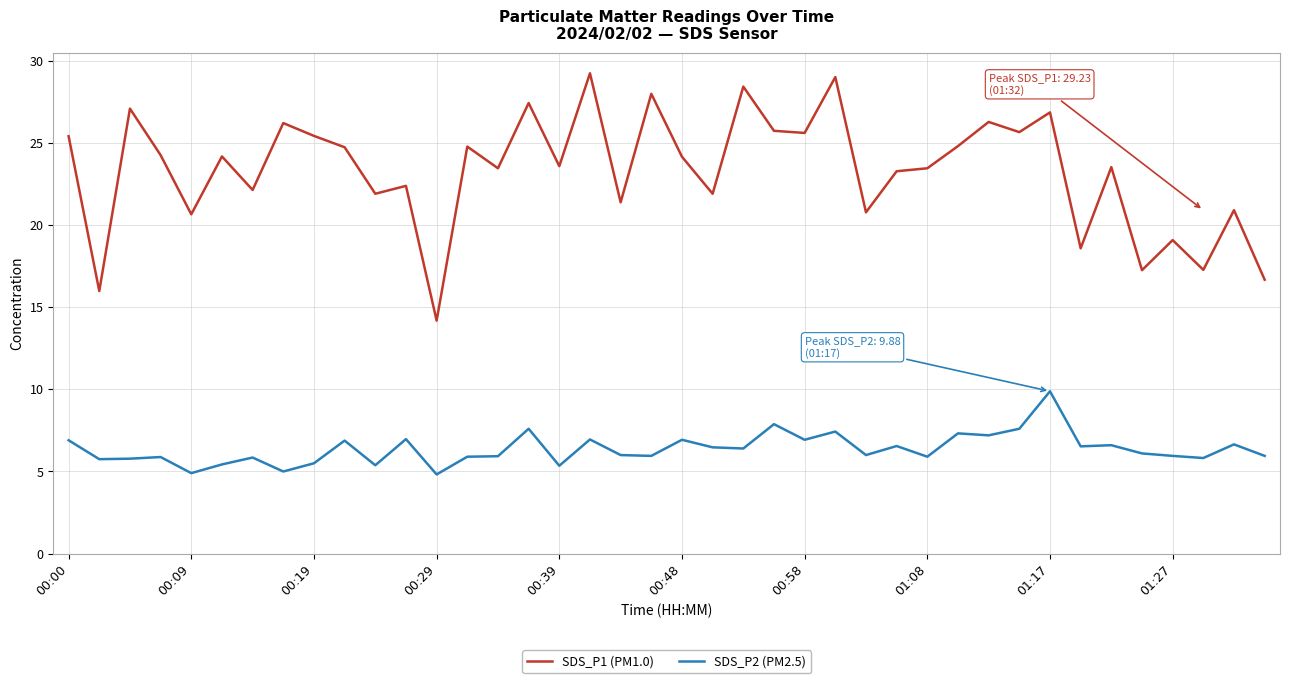

True or false: SDS_P2 (PM2.5) and SDS_P1 (PM1.0) cross at least once.

False